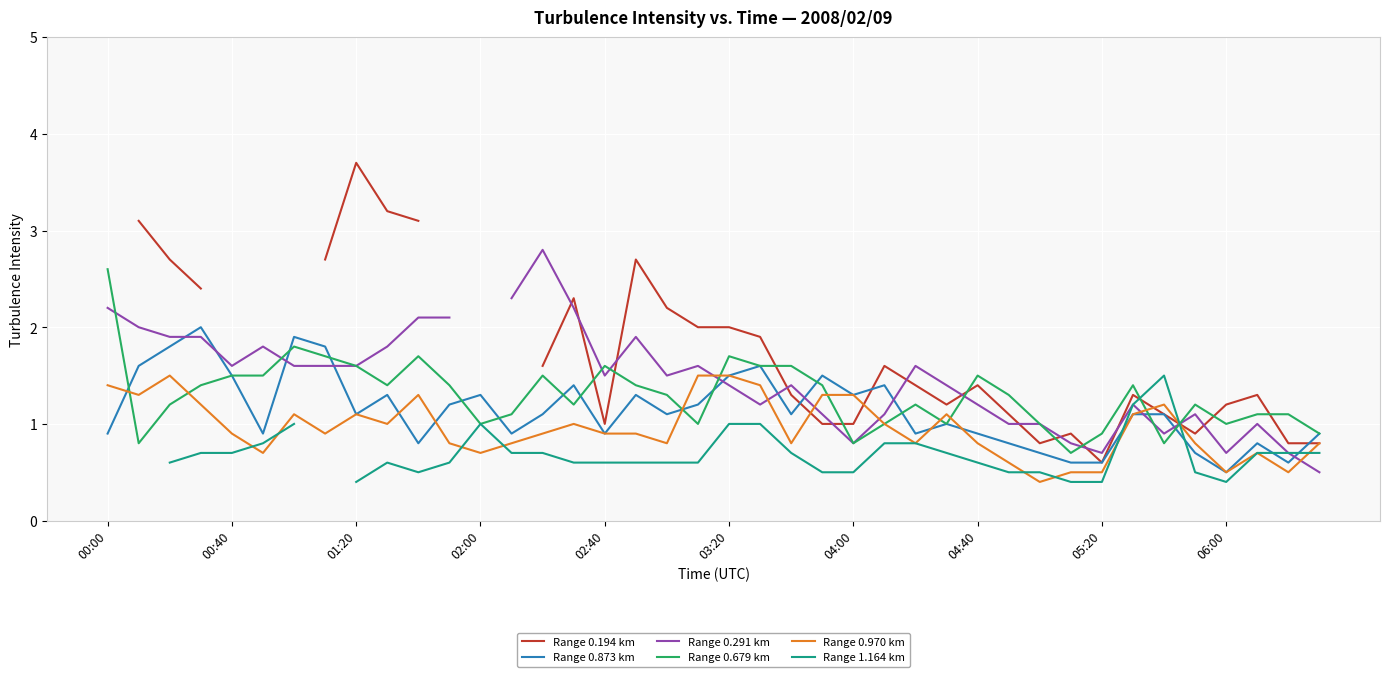

Is it true that Range 0.679 km equals 1.5 at 02:00?

False